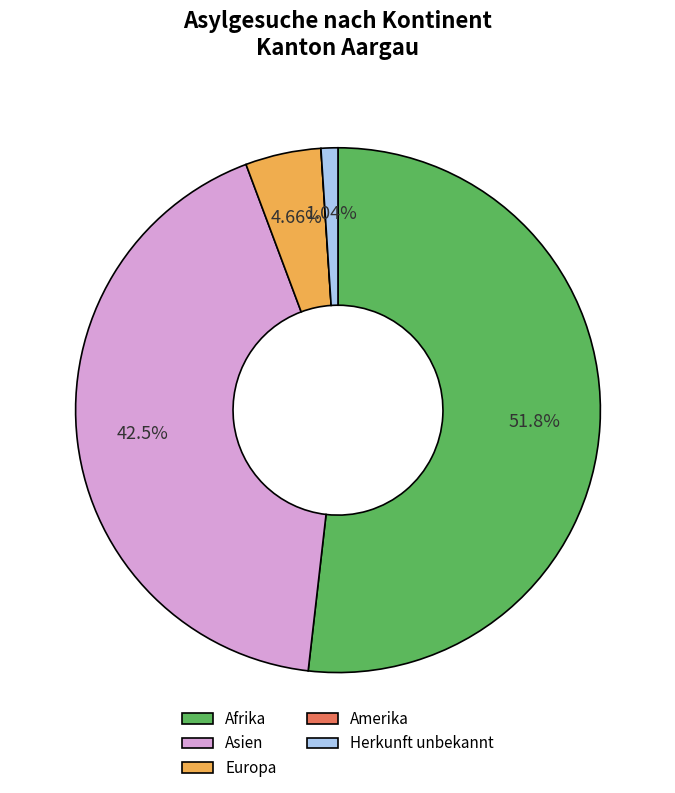

To the nearest percent, what portion does Asien represent?

42%